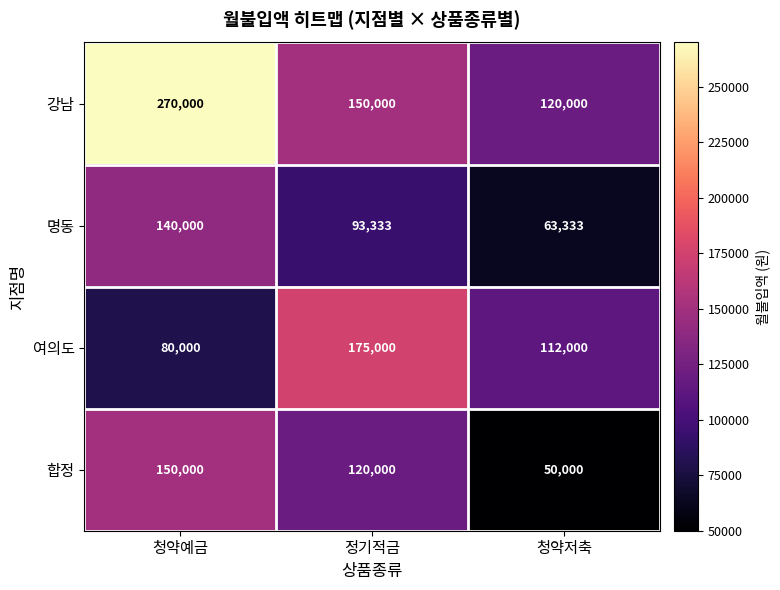

What is the spread (max minus min) of values at 청약저축?

70000